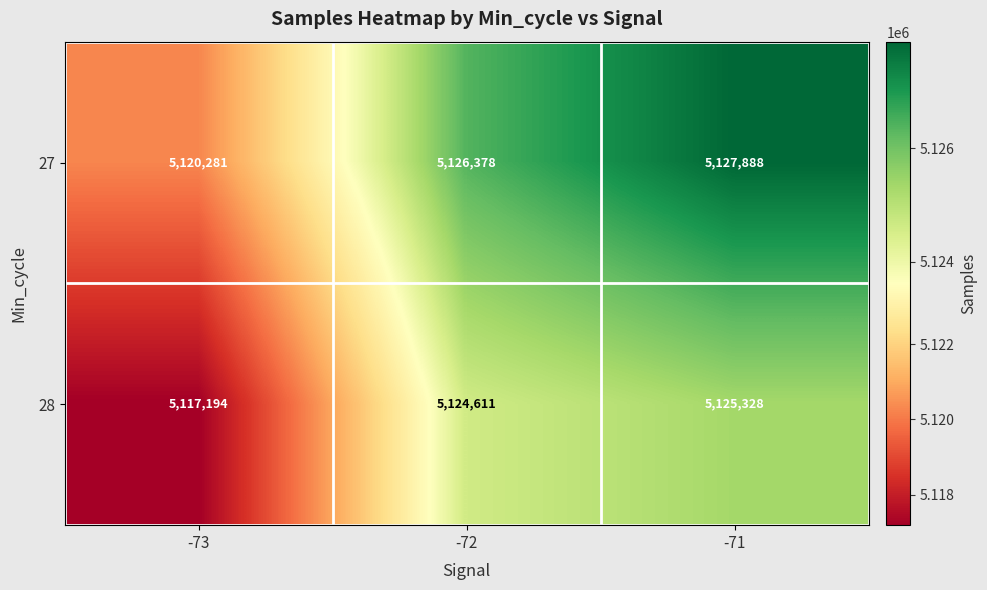

What is the average value of the 27 series?

5124849